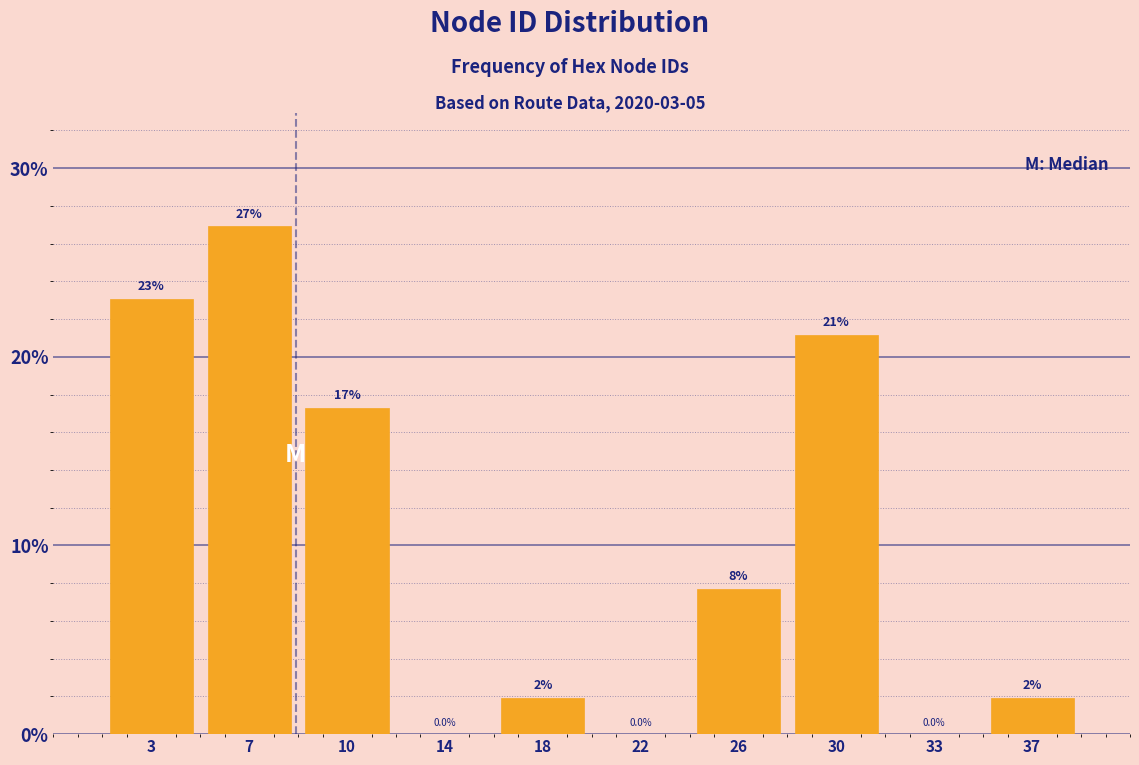

At which label is the value closest to 13?

10